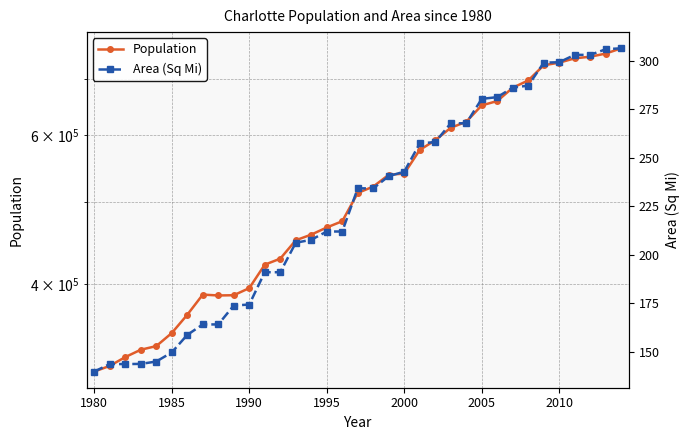

True or false: Area (Sq Mi) has a value of 539.9 at 31.

False